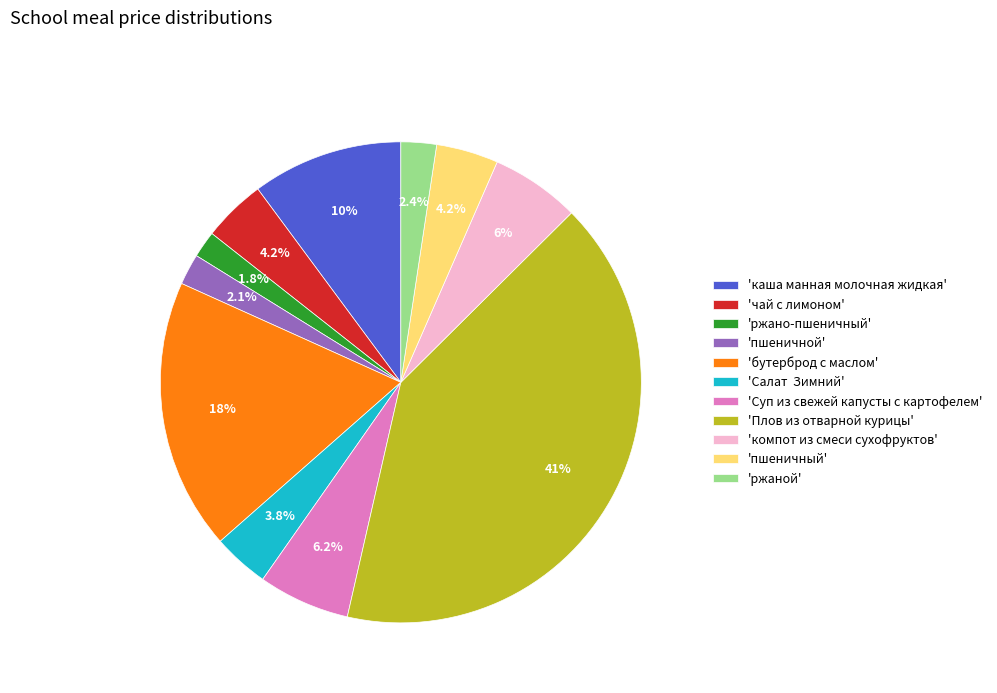

Do 'пшеничной' and 'бутерброд с маслом' together represent more than half of the pie?

No